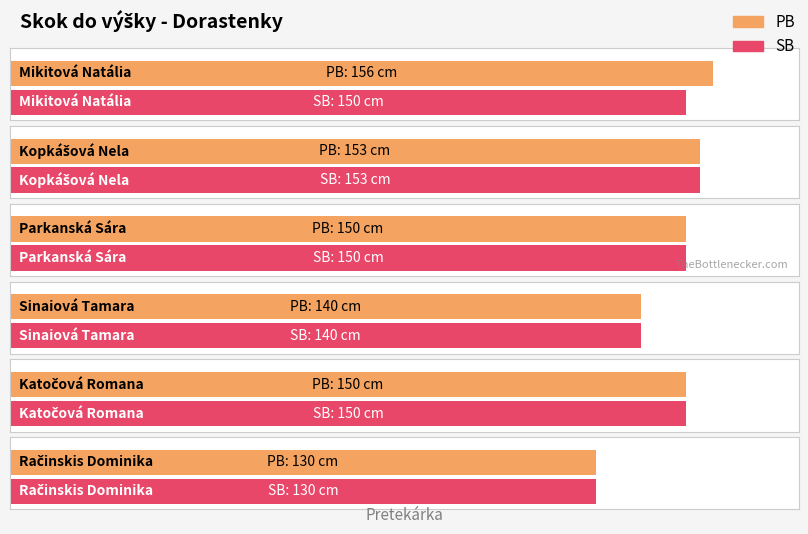

Between Mikitová Natália and Kopkášová Nela, which series saw the biggest shift?

PB